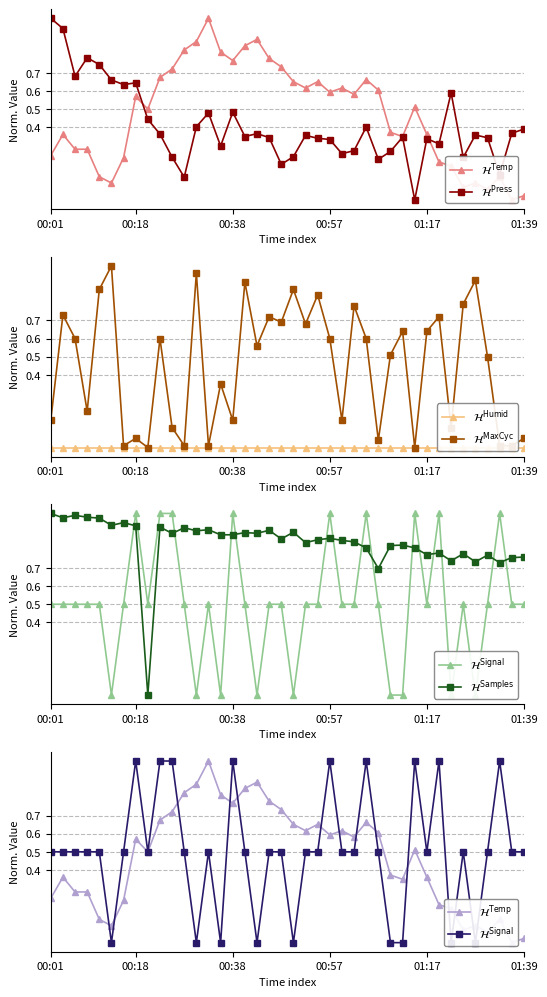

Rank the series by their maximum value, from highest to lowest.

$\mathcal{H}^{\mathrm{Temp}}$, $\mathcal{H}^{\mathrm{Press}}$, $\mathcal{H}^{\mathrm{MaxCyc}}$, $\mathcal{H}^{\mathrm{Signal}}$, $\mathcal{H}^{\mathrm{Samples}}$, $\mathcal{H}^{\mathrm{Humid}}$